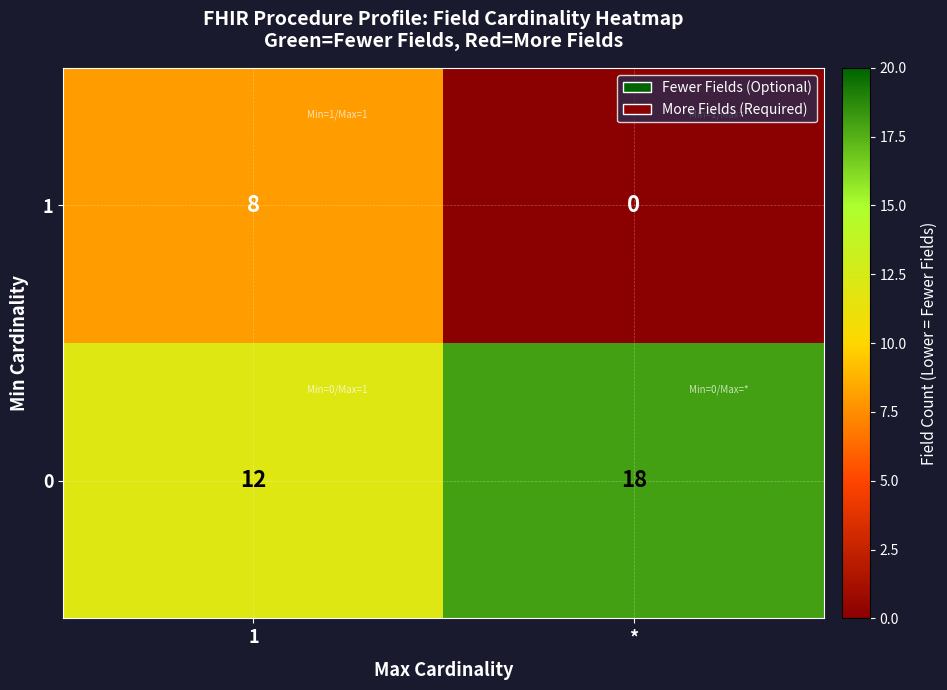

How many categories are shown in the chart?

2